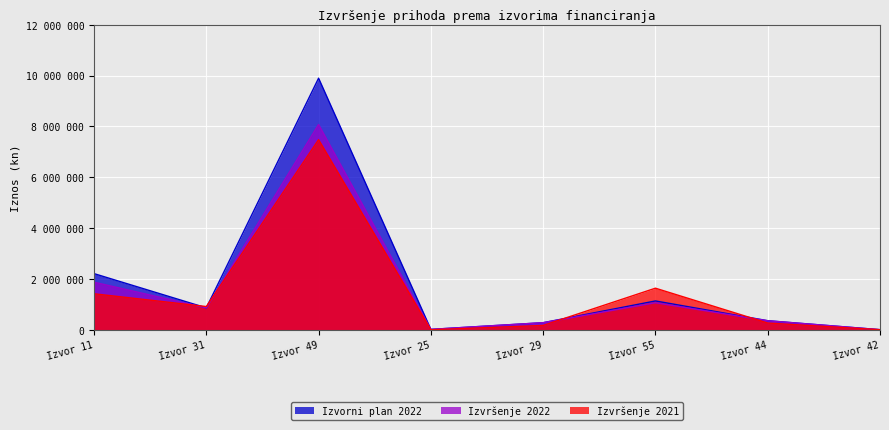

What is the total value across all series at Izvor 29?

724924.2